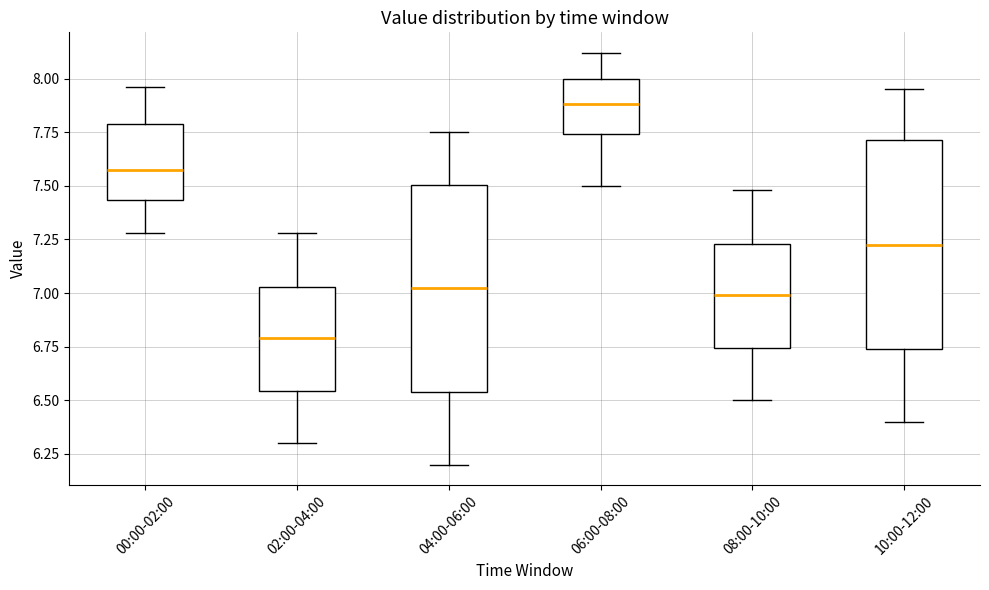

Reading left to right, read every box against the y-axis: the position of its median line, the range the box covers, and the ends of its whiskers. The values are not printed on the chart, so give them approximately, as read against the axis.

00:00-02:00: median 7.60, box 7.45 to 7.80, whiskers 7.30 to 7.95
02:00-04:00: median 6.80, box 6.55 to 7.05, whiskers 6.30 to 7.30
04:00-06:00: median 7.05, box 6.55 to 7.50, whiskers 6.20 to 7.75
06:00-08:00: median 7.90, box 7.75 to 8.00, whiskers 7.50 to 8.10
08:00-10:00: median 7.00, box 6.75 to 7.25, whiskers 6.50 to 7.50
10:00-12:00: median 7.25, box 6.75 to 7.70, whiskers 6.40 to 7.95